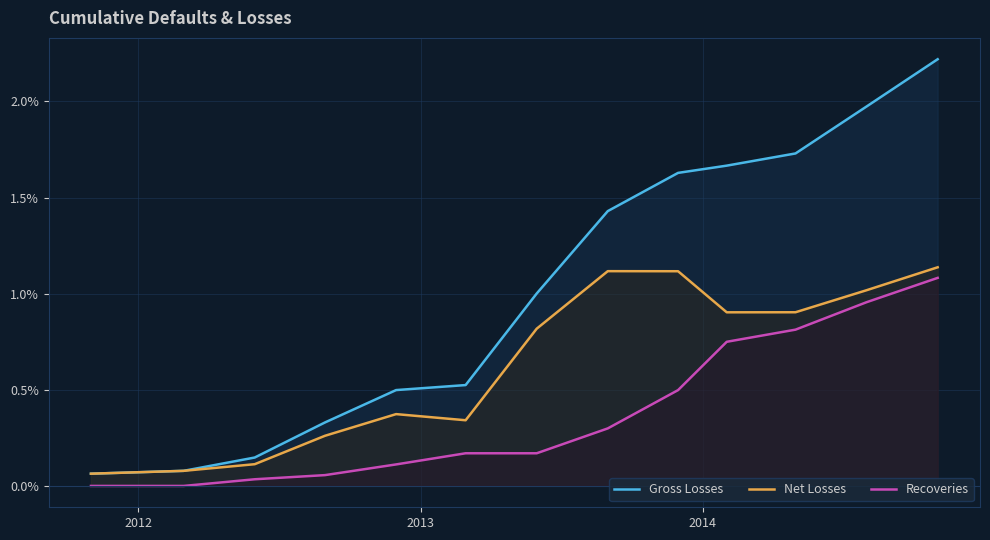

Does the chart display data point markers on the line(s)?

No